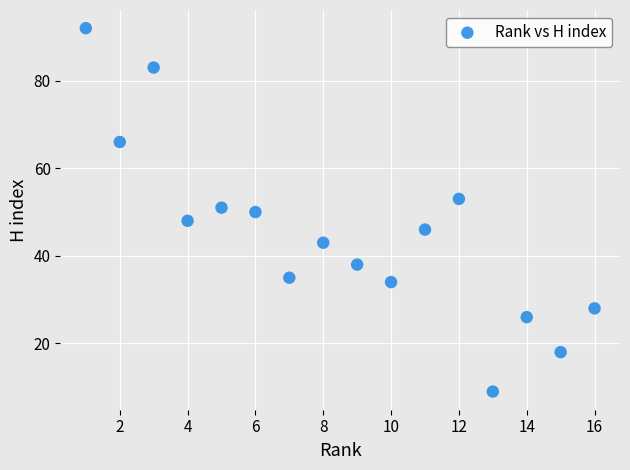

What is the range of X values (max minus min)?

15